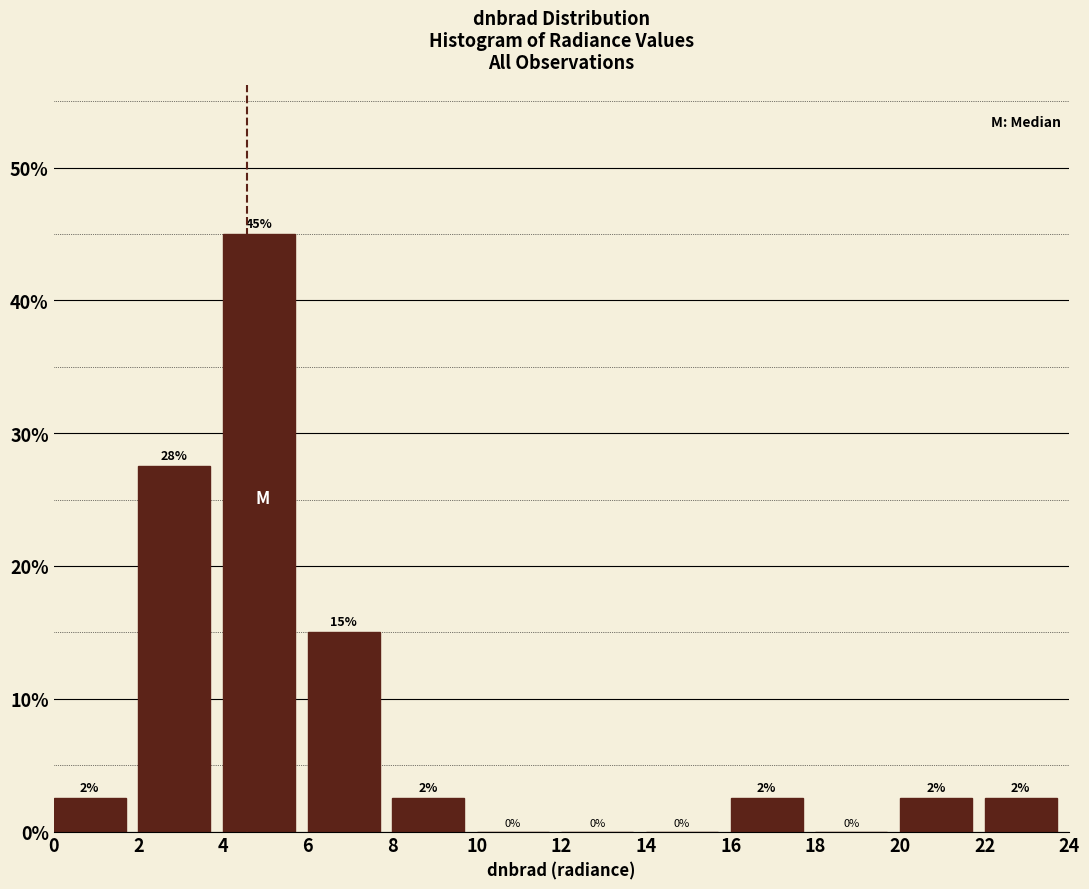

Which range on the x-axis has the tallest bar?

4 to 6